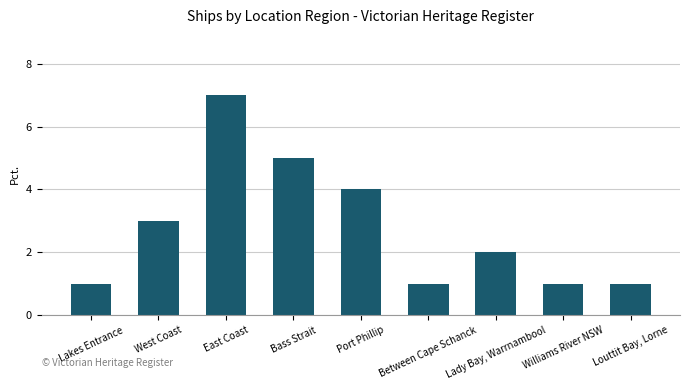

What is the maximum value shown in the chart?

7